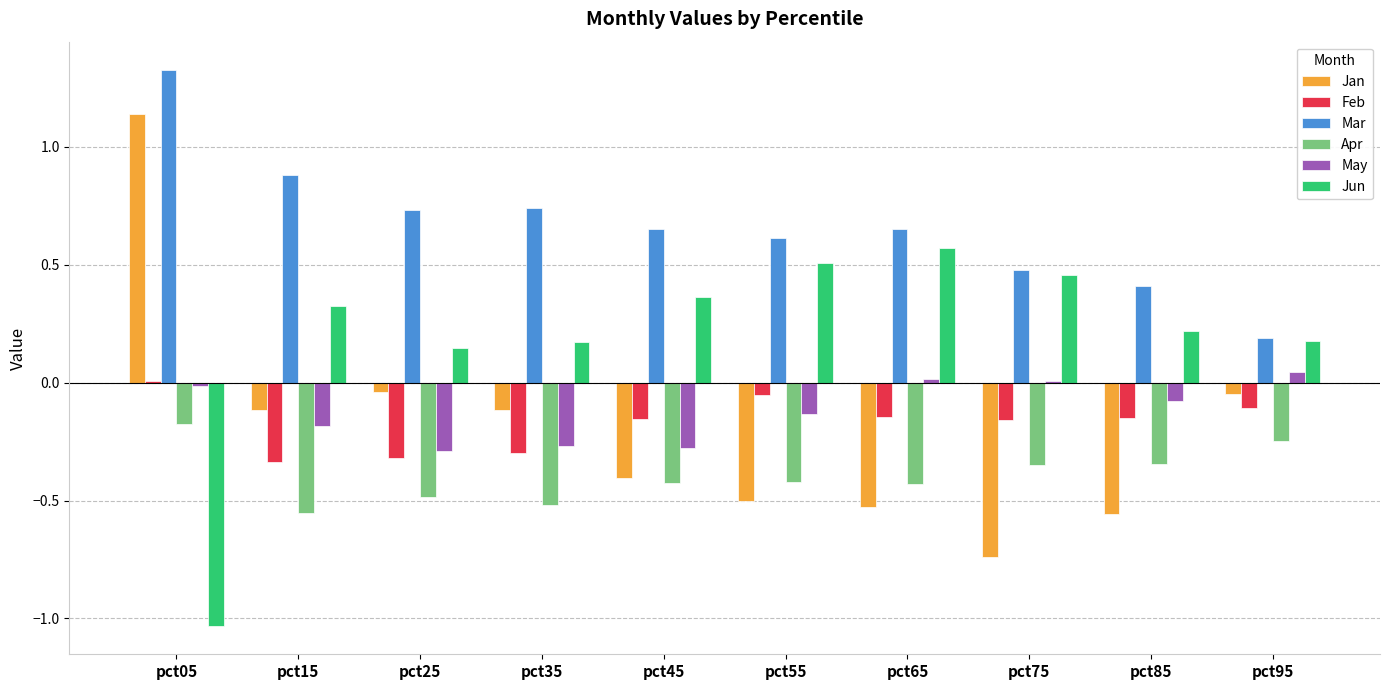

Are the bars grouped side by side (vs. stacked)?

Yes